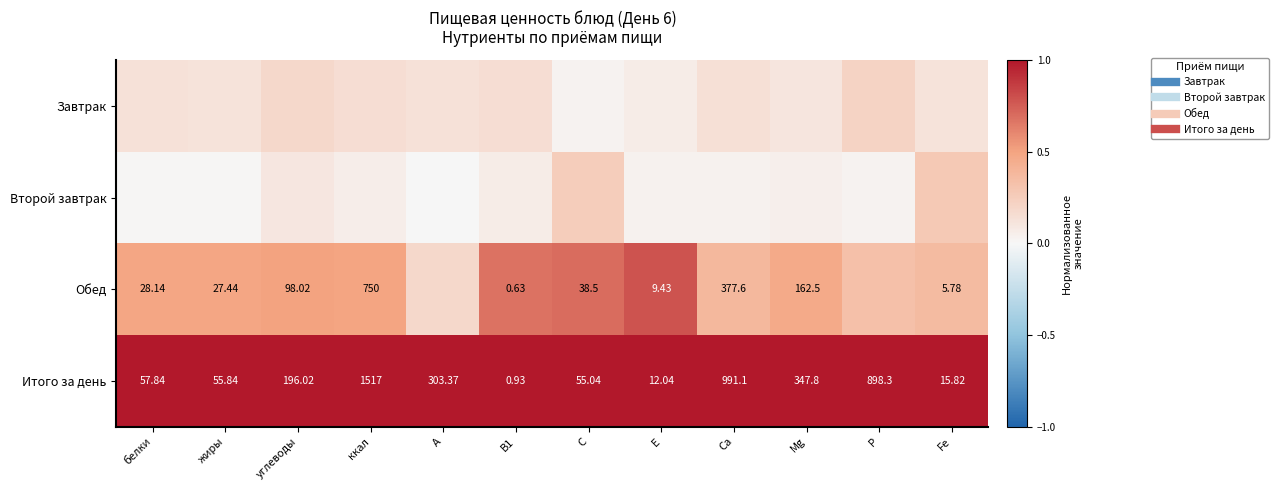

Between белки and В1, which series saw the biggest shift?

Обед